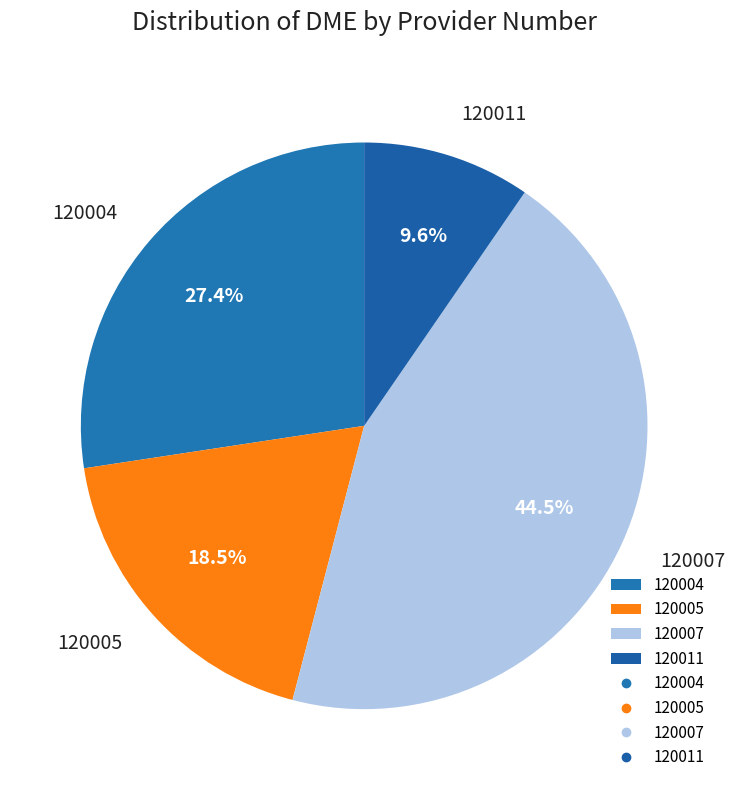

Rank the categories by value from lowest to highest.

120011, 120005, 120004, 120007